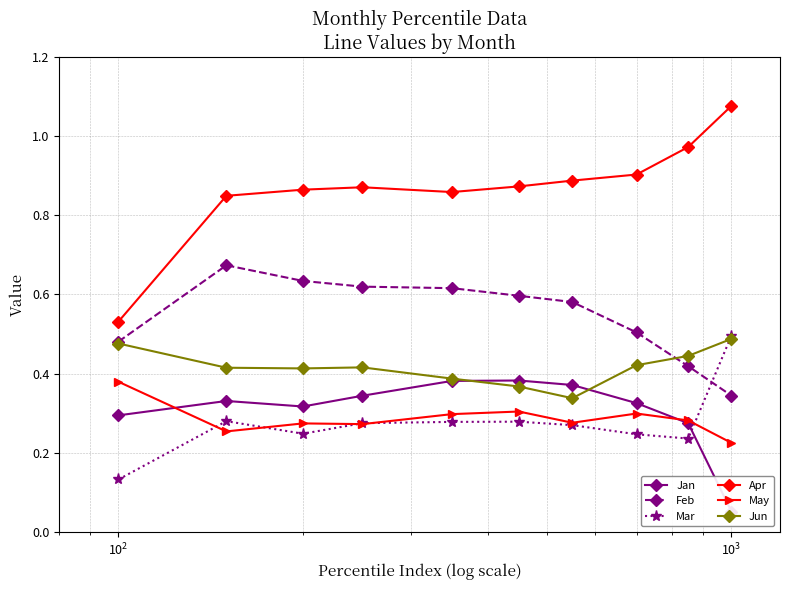

True or false: Jun and May intersect in this chart.

False